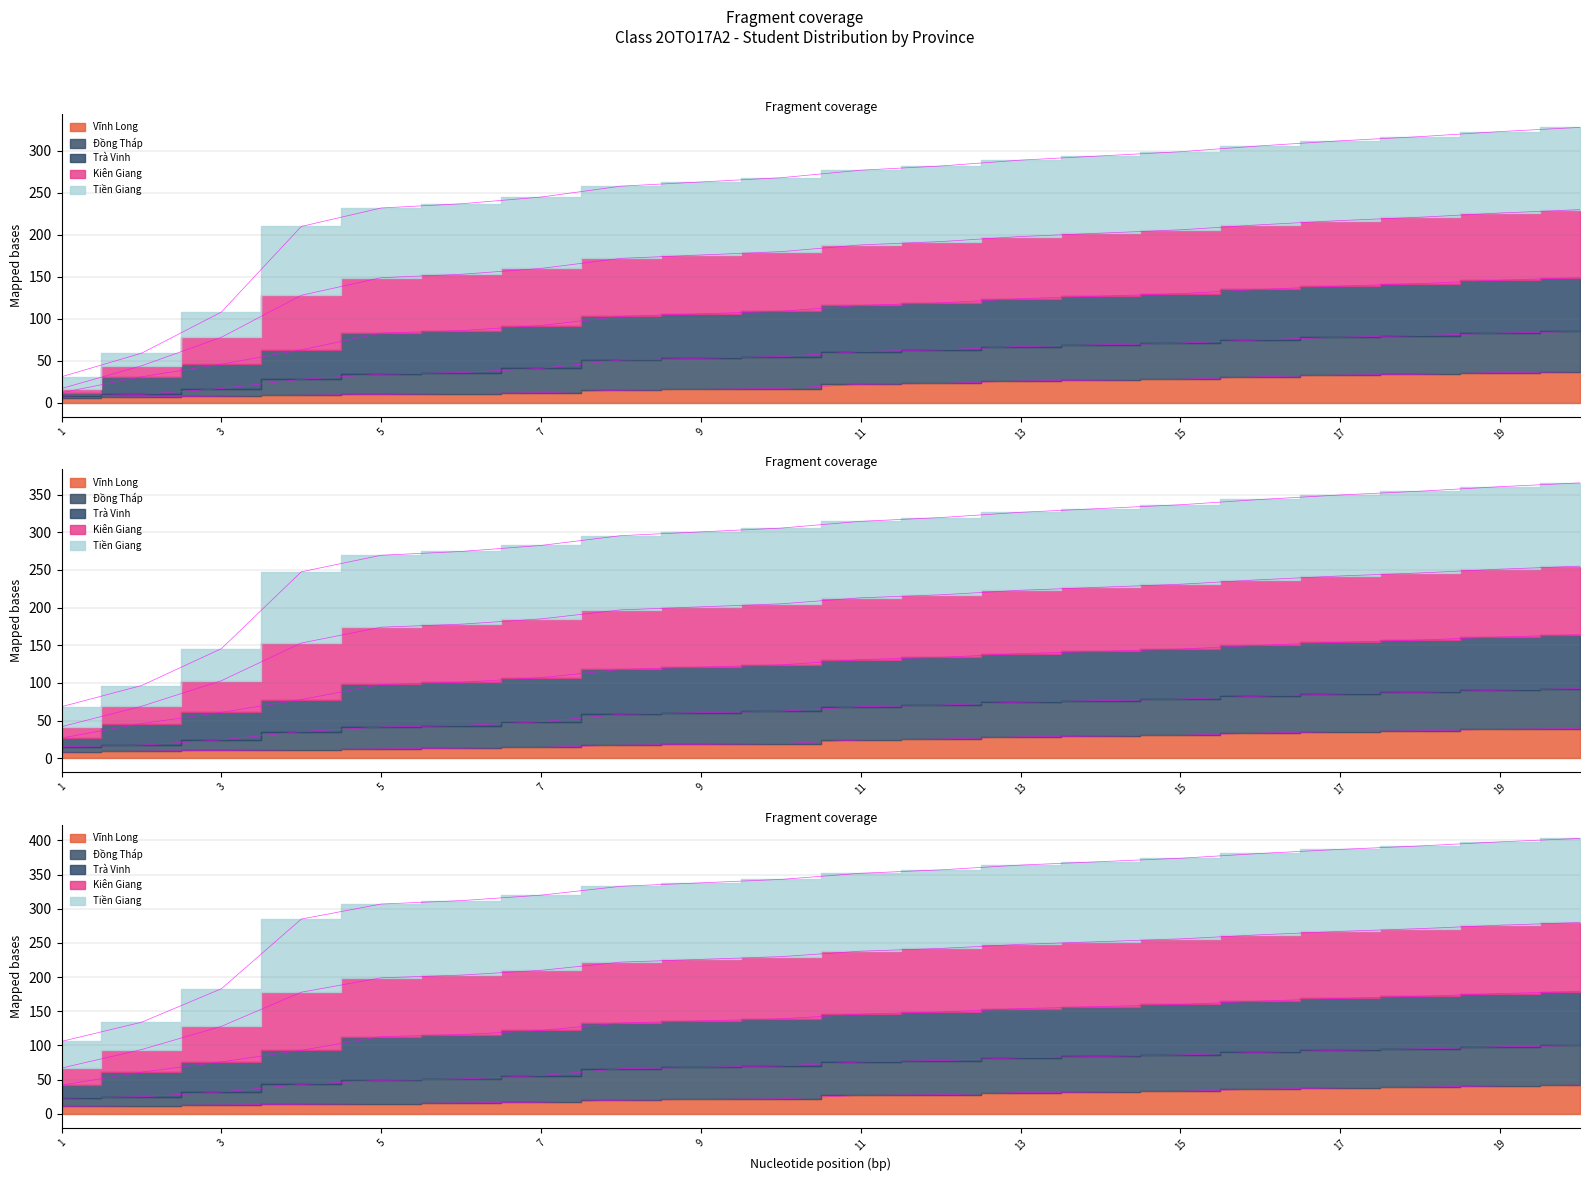

At which category is the sum across all series the highest?

20